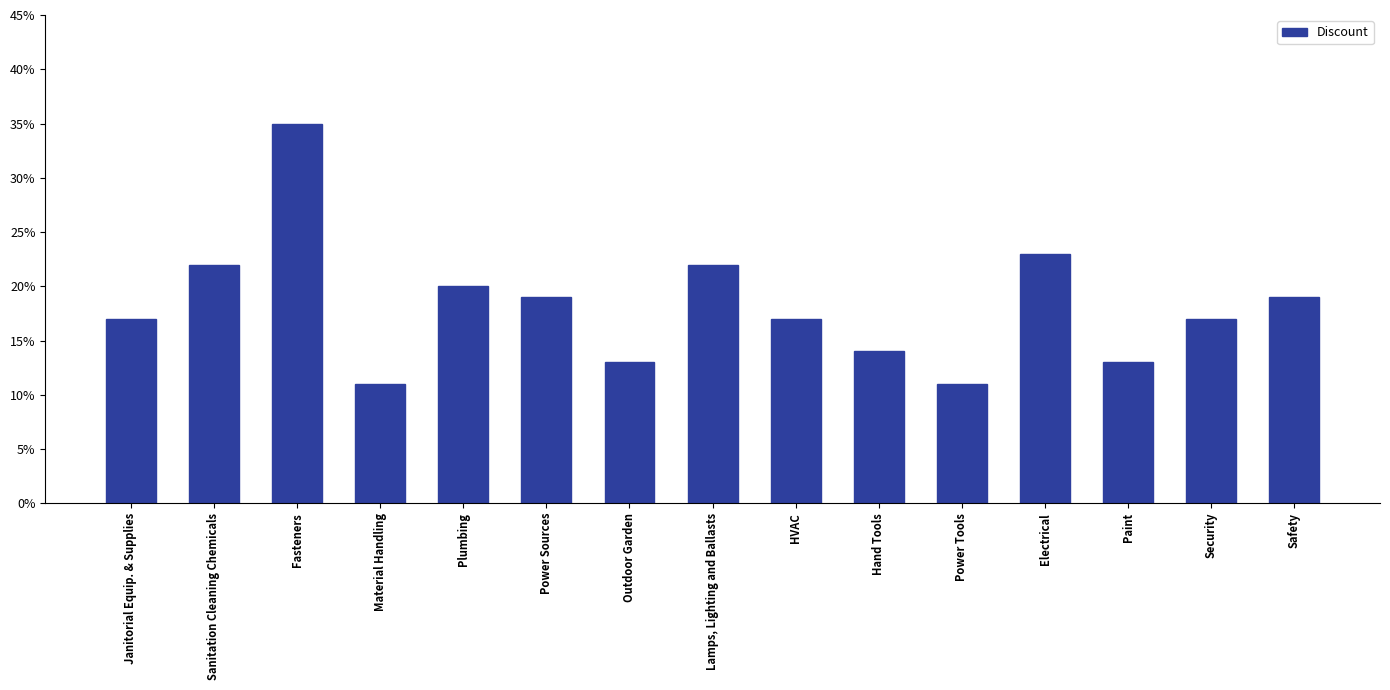

True or false: the data shows 0.2 at Electrical.

True